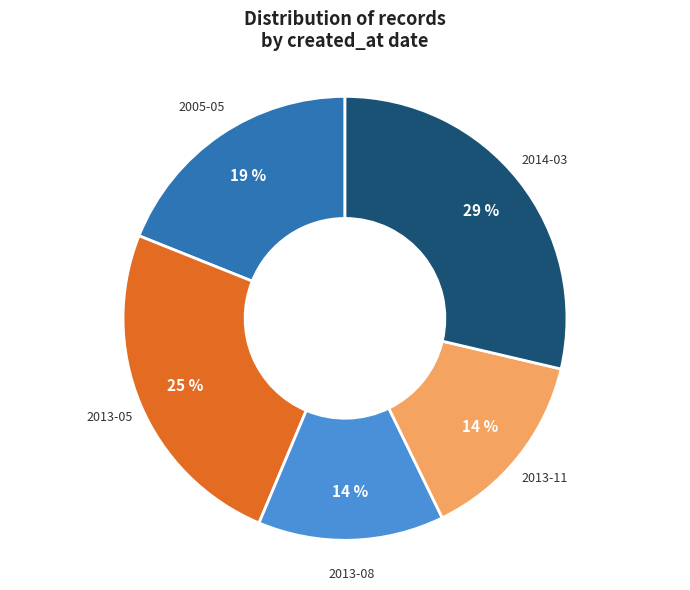

Count the number of slices in the pie.

5